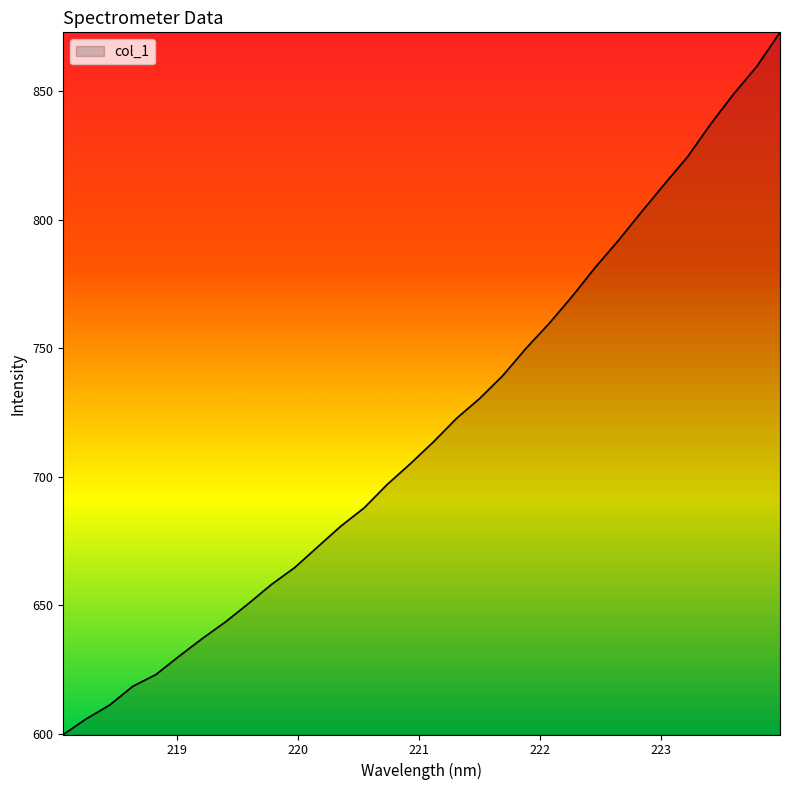

What is the difference between the maximum and minimum values?

273.2